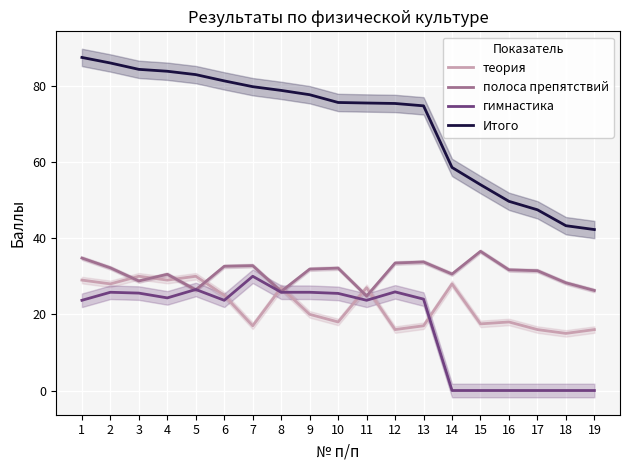

What is the difference between the maximum and second lowest values in the полоса препятствий series?

10.5